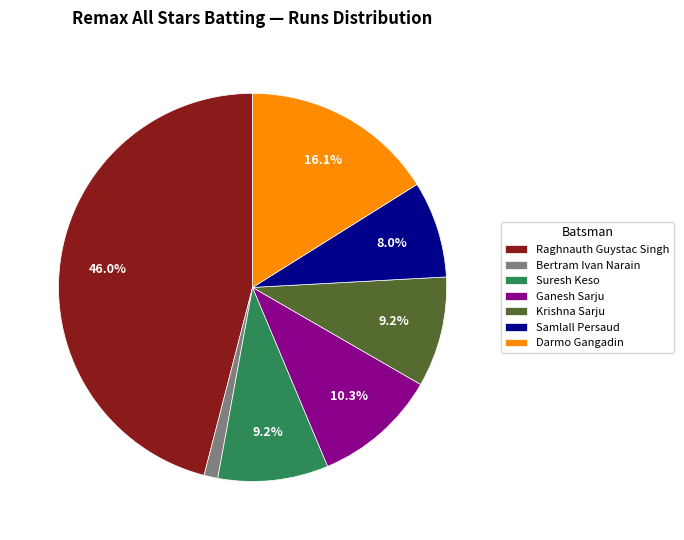

The Raghnauth Guystac Singh slice represents 40% of the pie. True or false?

False